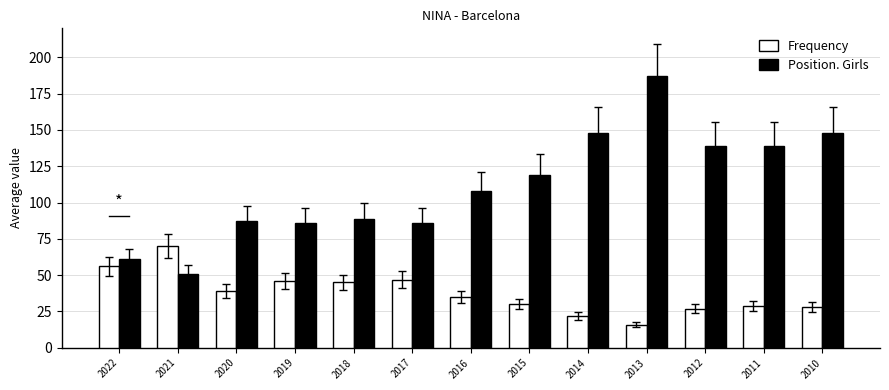

What is the maximum value shown in the chart?

187